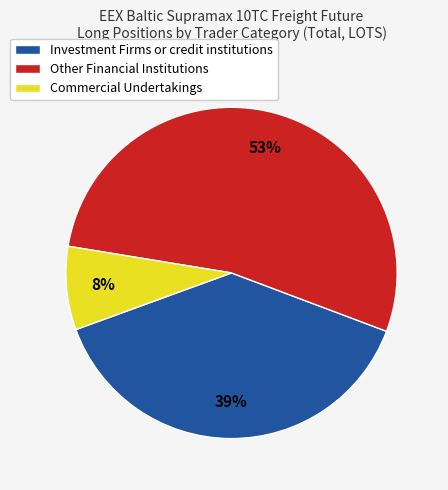

The Commercial Undertakings slice represents 8% of the pie. True or false?

True